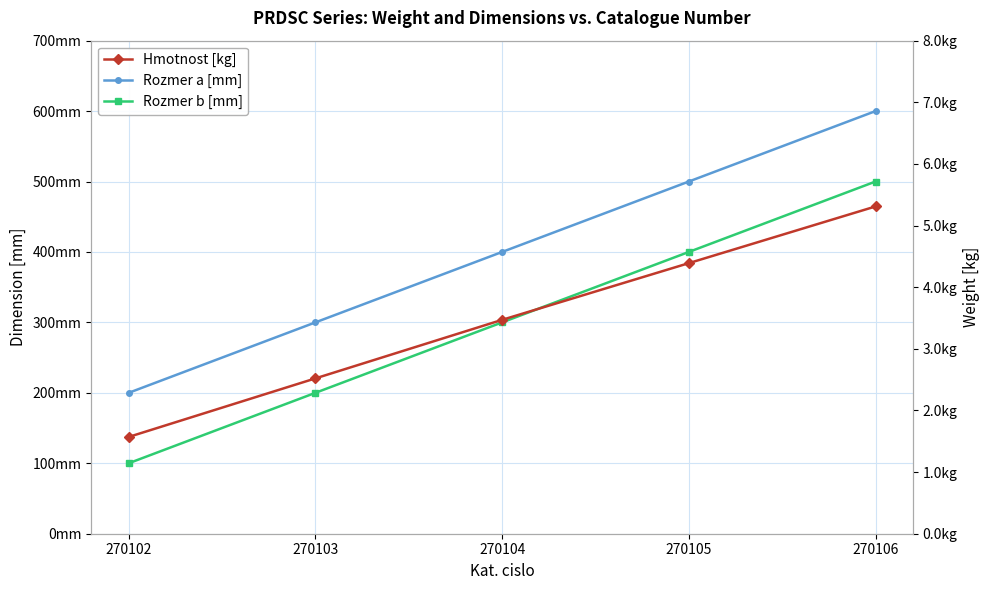

What is the value of the Rozmer b [mm] point at the 2nd from the left?

200.0